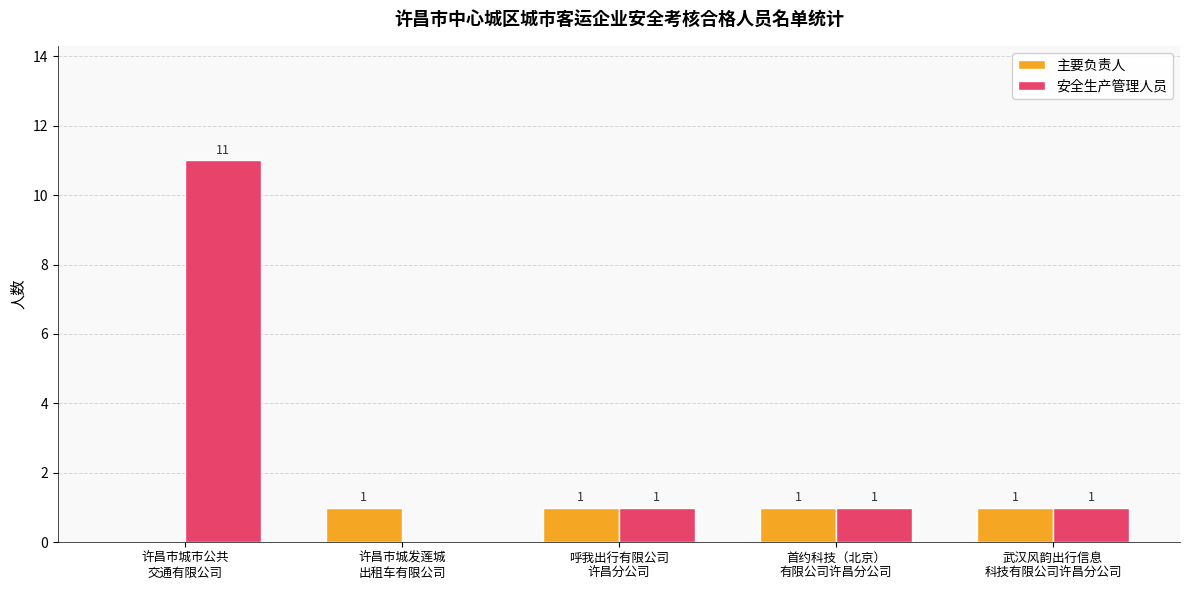

What is the sum of all 安全生产管理人员 values?

14